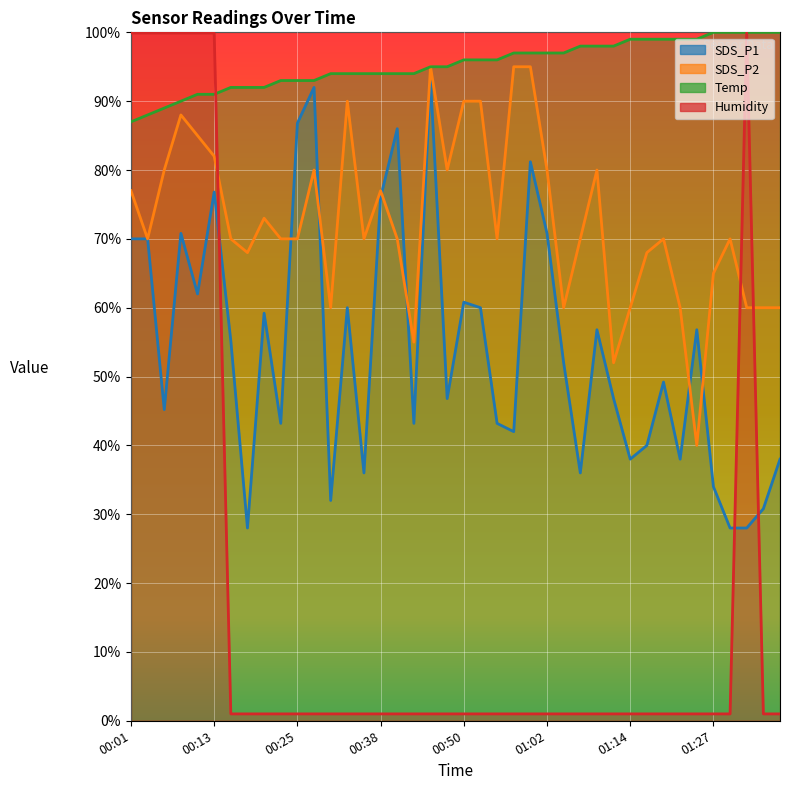

Is the value of SDS_P1 at 00:06 greater than the value of SDS_P2 at 01:14?

No